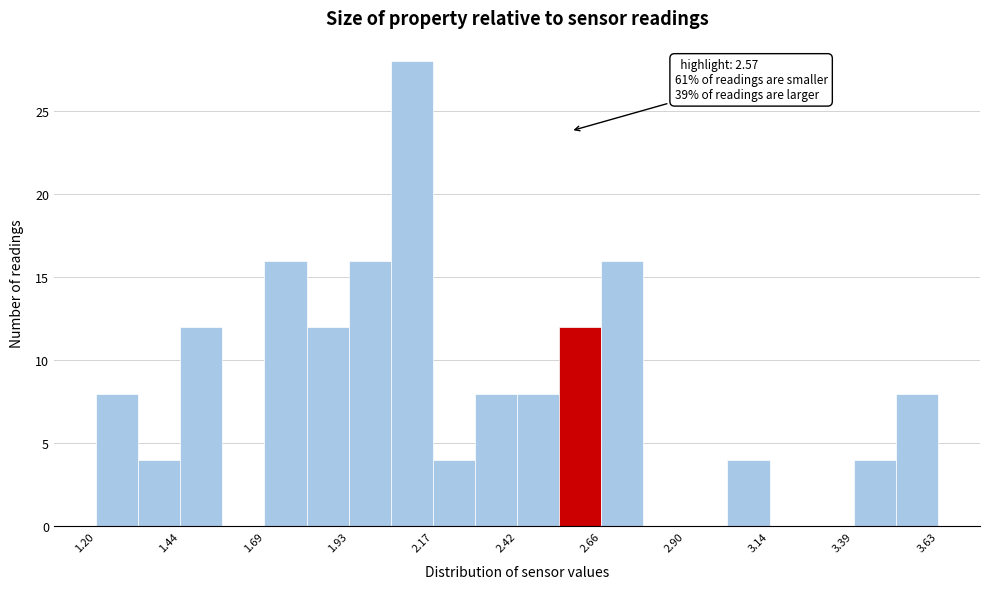

Read against the x-axis, roughly where is the centre of the tallest bar?

2.10